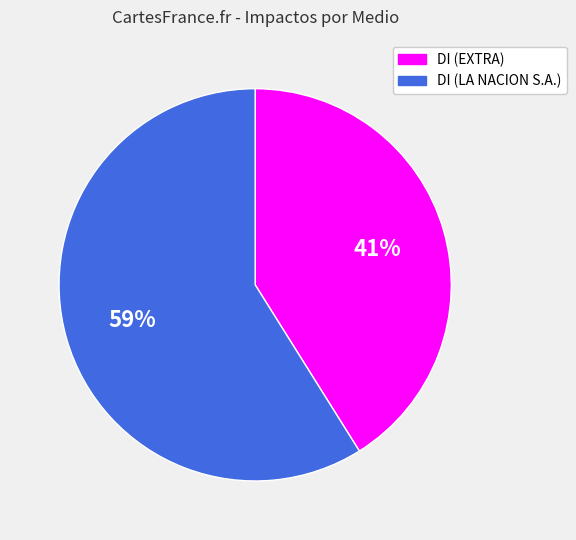

Which slice represents more than half of the pie?

DI (LA NACION S.A.)